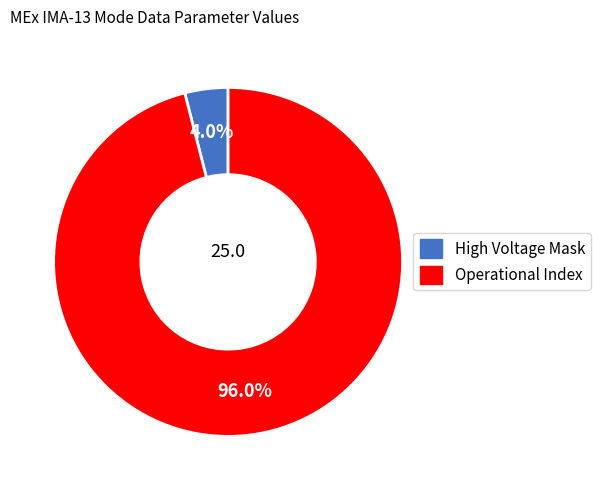

To the nearest percent, what is the difference between the High Voltage Mask and Operational Index slice percentages?

92%